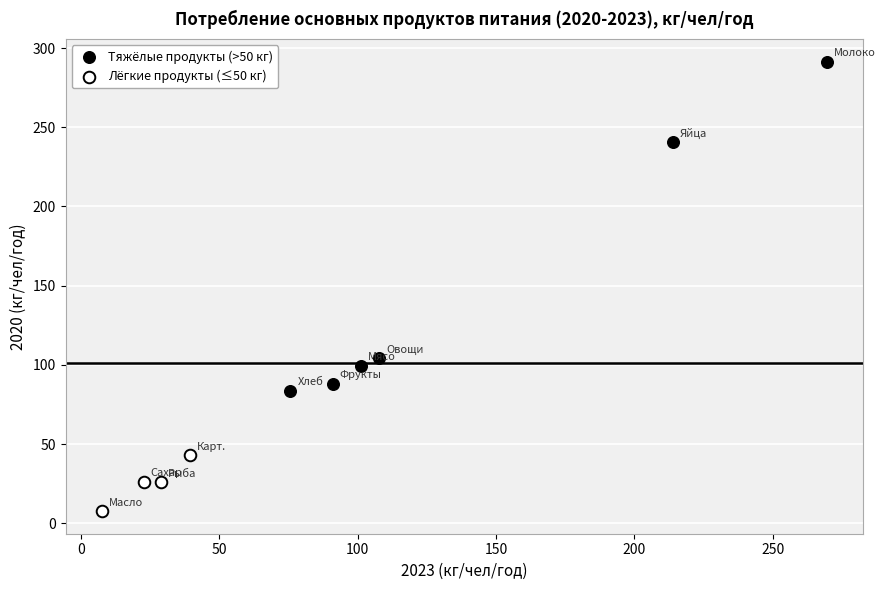

Which series has the largest Y range (max minus min)?

Тяжёлые продукты (>50 кг)